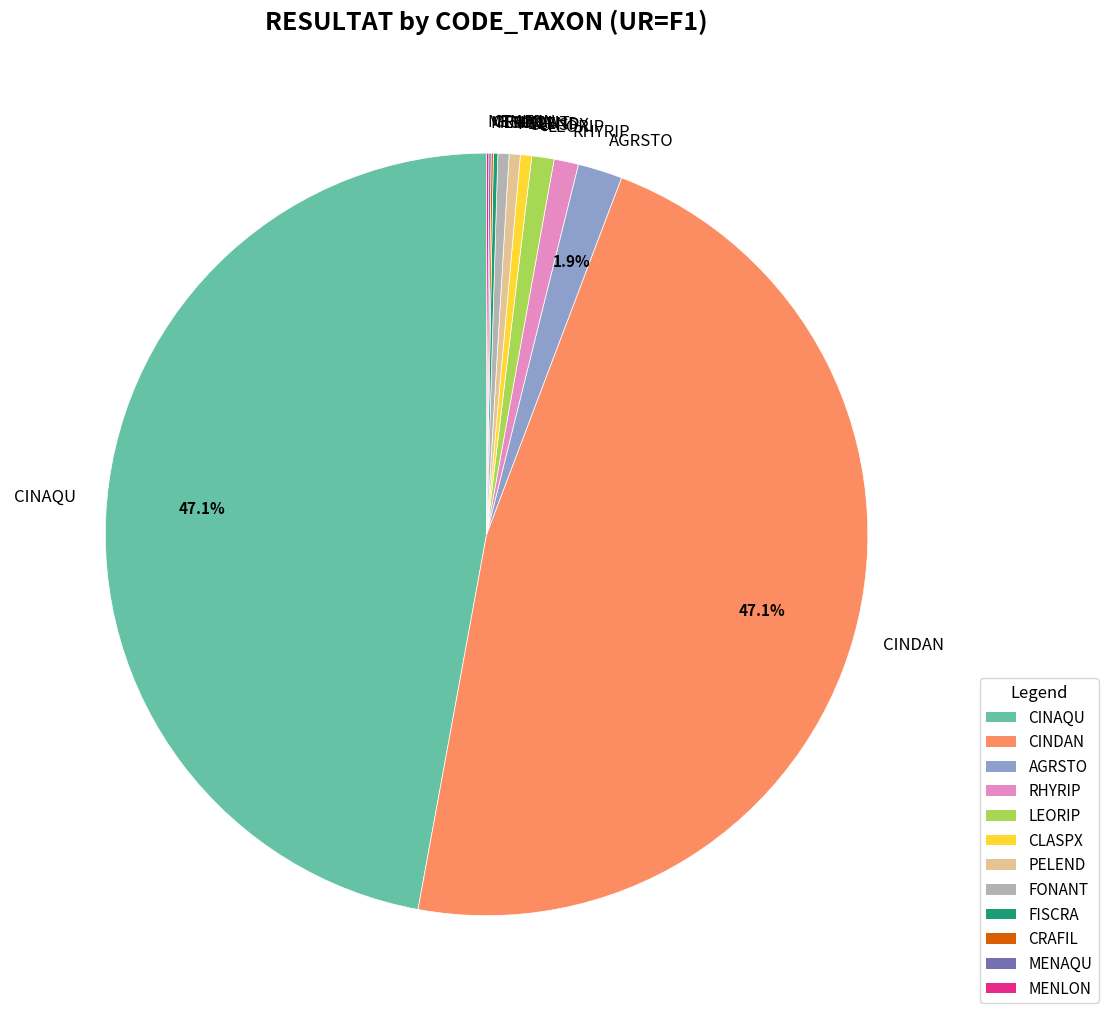

Is there any slice that represents more than half of the pie?

No